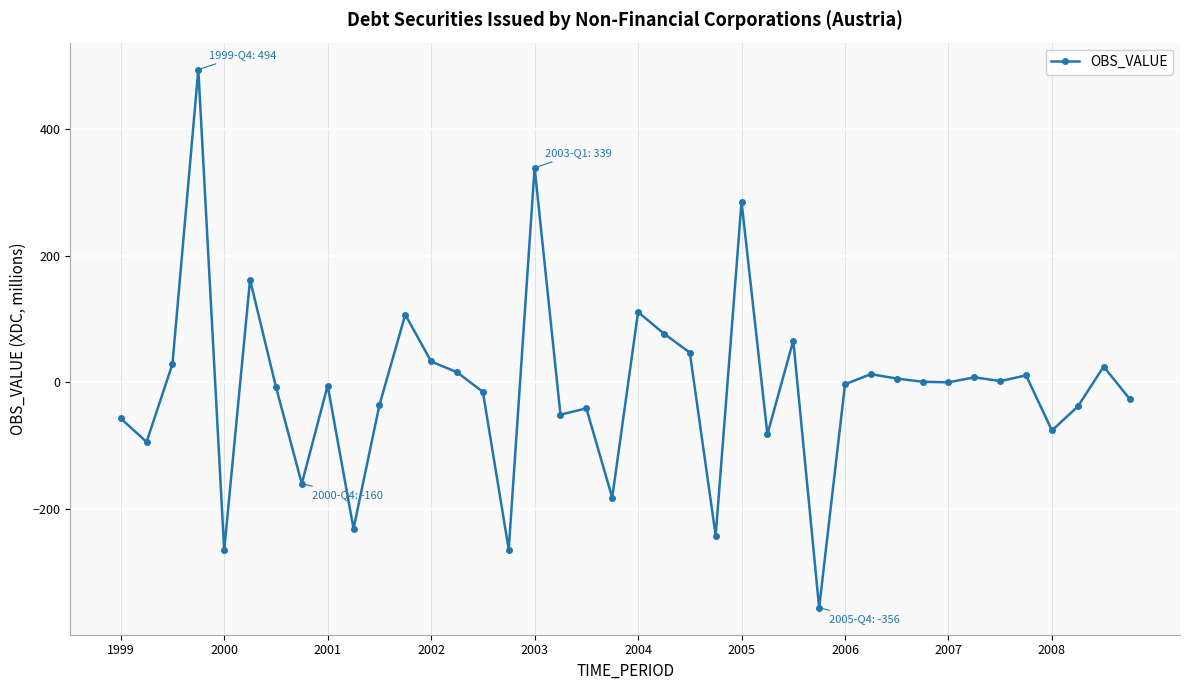

What is the average value?

-10